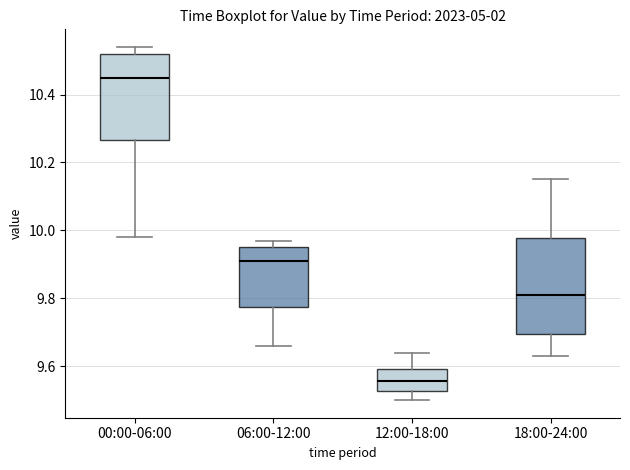

Which box is the tallest, from its lower edge to its upper edge?

18:00-24:00